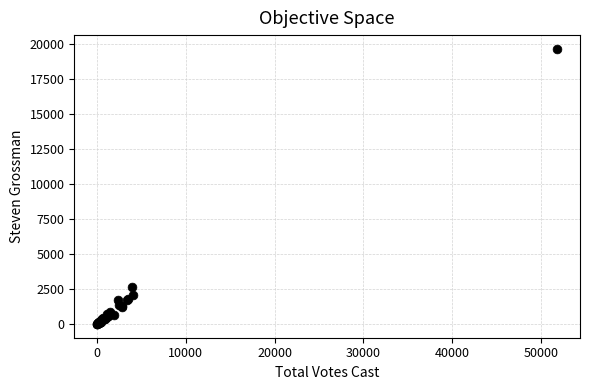

What Y value in the scatter plot is closest to 9840?

2681